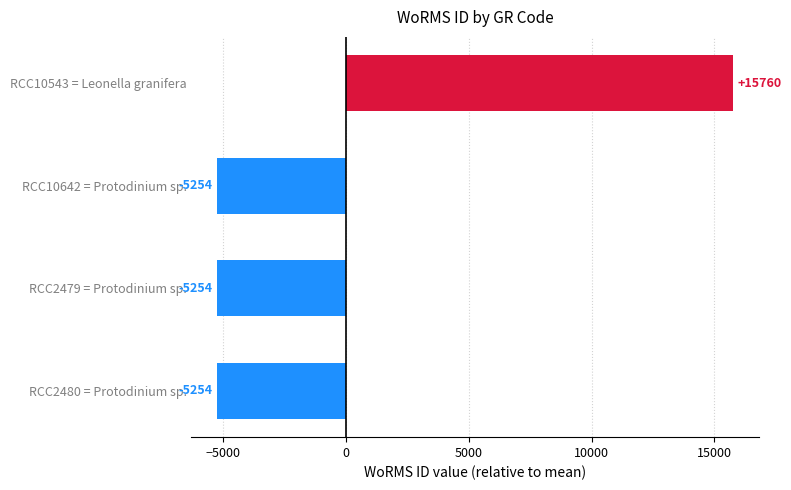

At which category does the chart reach its peak across all series?

RCC10543 = Leonella granifera